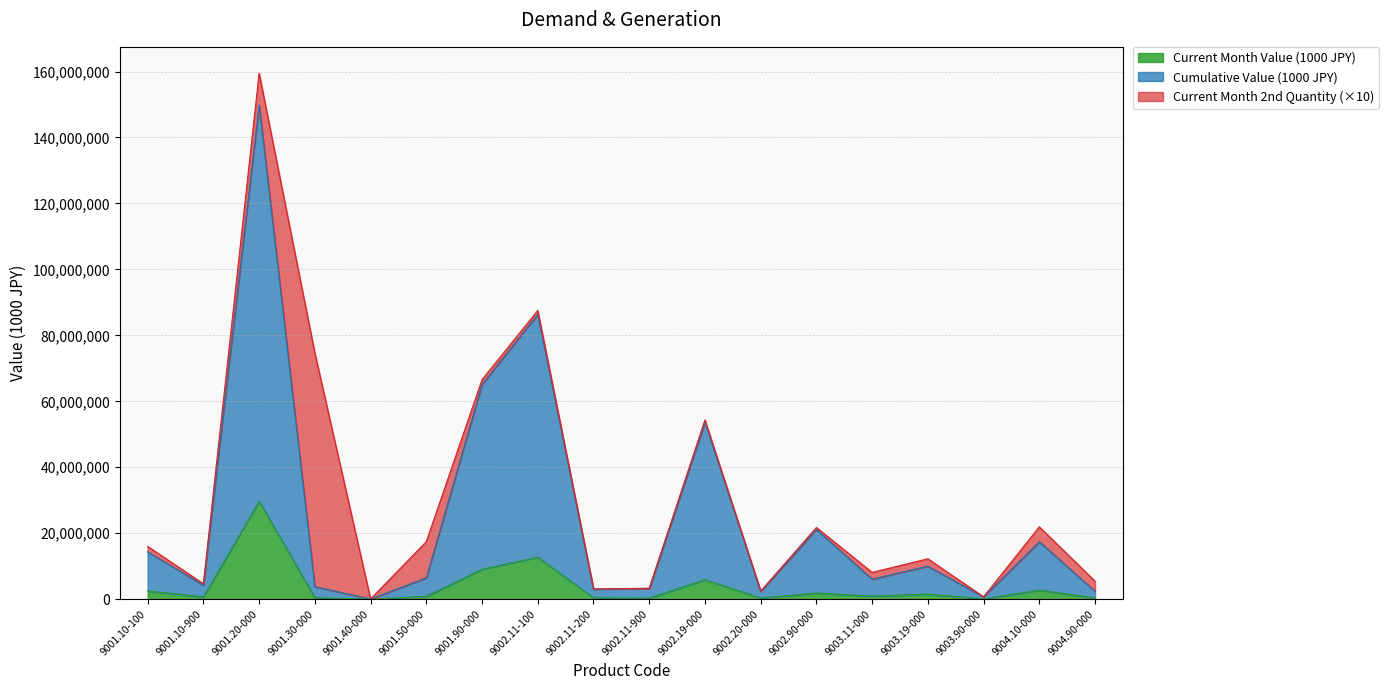

What is the label of the 6th point from the left?

9001.50-000